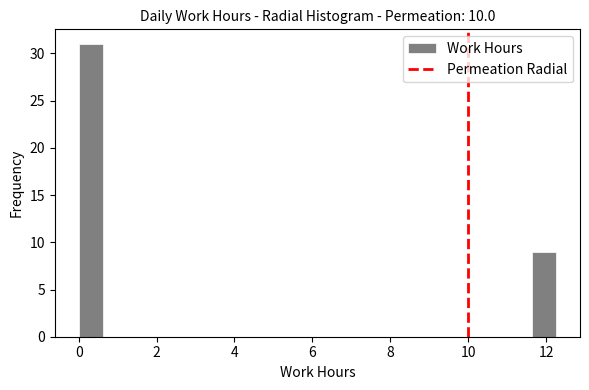

Read against the x-axis, roughly where is the centre of the tallest bar?

0.4